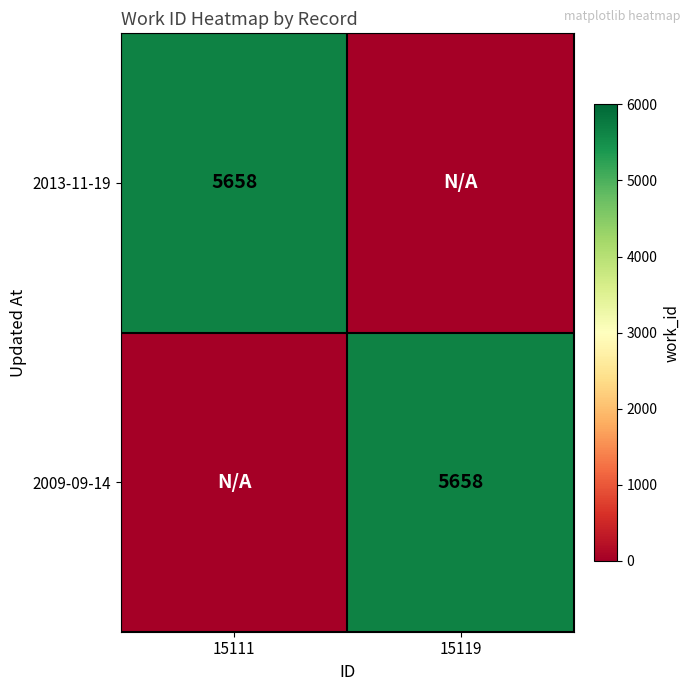

True or false: 2013-11-19 has a value of 5658 at 15111.

True